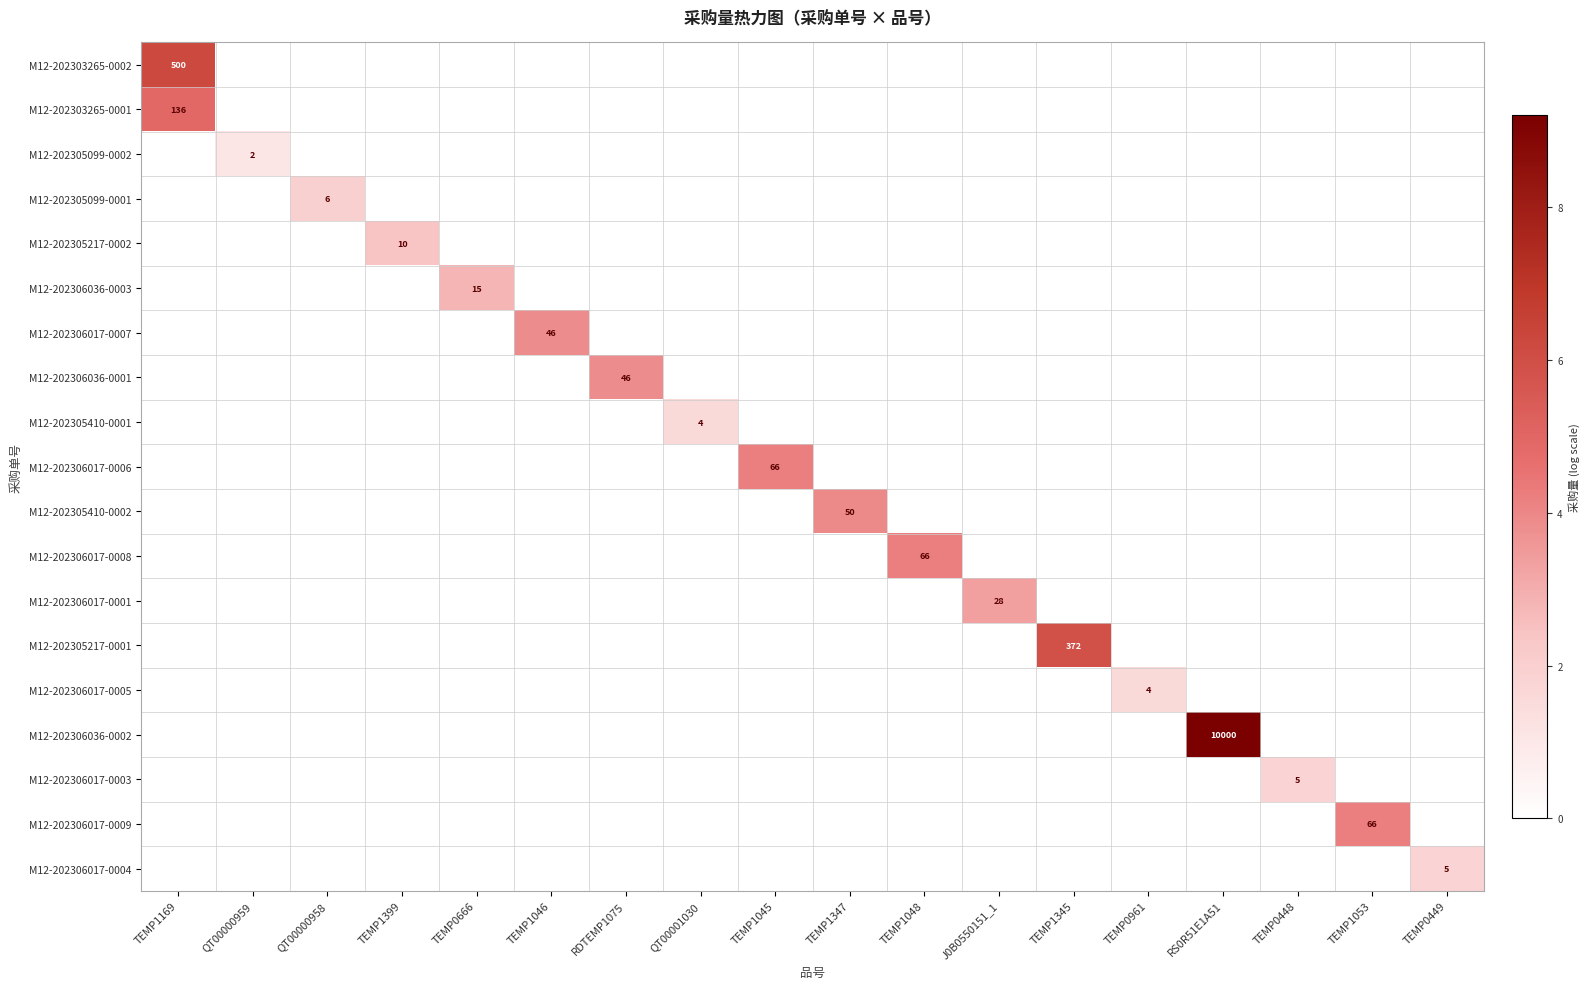

How many categories are shown in the chart?

18